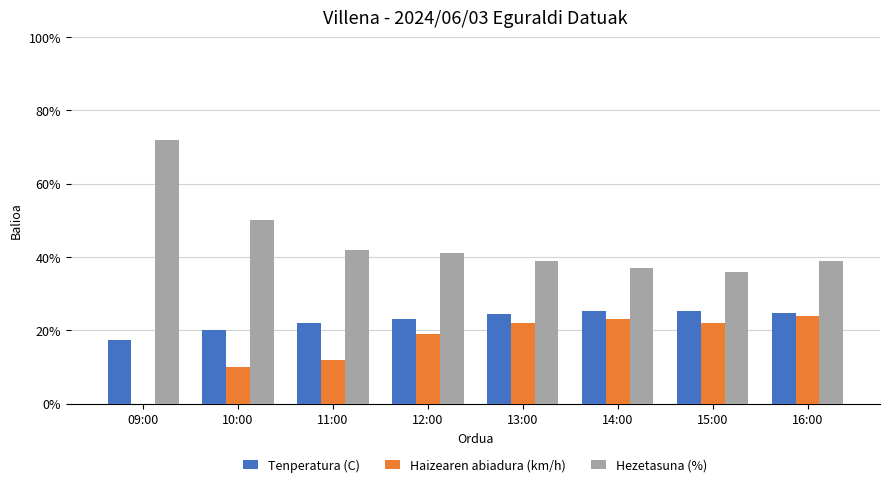

What is the sum of the Haizearen abiadura (km/h) values at 15:00 and 11:00?

34.0